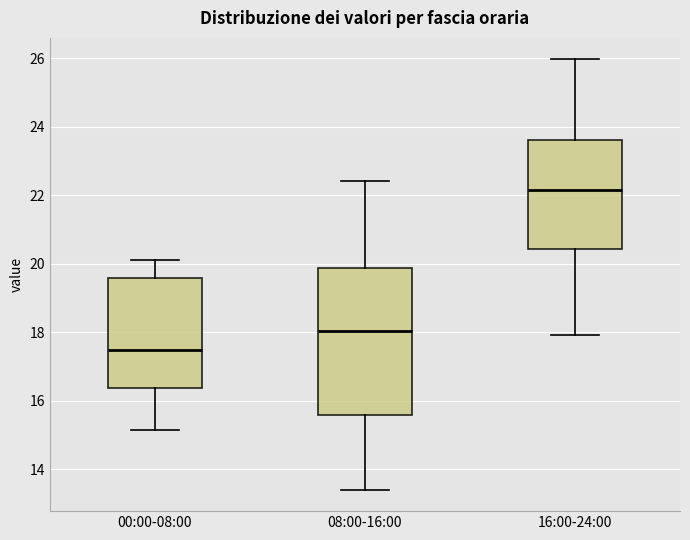

Reading left to right, read every box against the y-axis: the position of its median line, the range the box covers, and the ends of its whiskers. The values are not printed on the chart, so give them approximately, as read against the axis.

00:00-08:00: median 17.4, box 16.4 to 19.6, whiskers 15.2 to 20.2
08:00-16:00: median 18.0, box 15.6 to 19.8, whiskers 13.4 to 22.4
16:00-24:00: median 22.2, box 20.4 to 23.6, whiskers 18.0 to 26.0